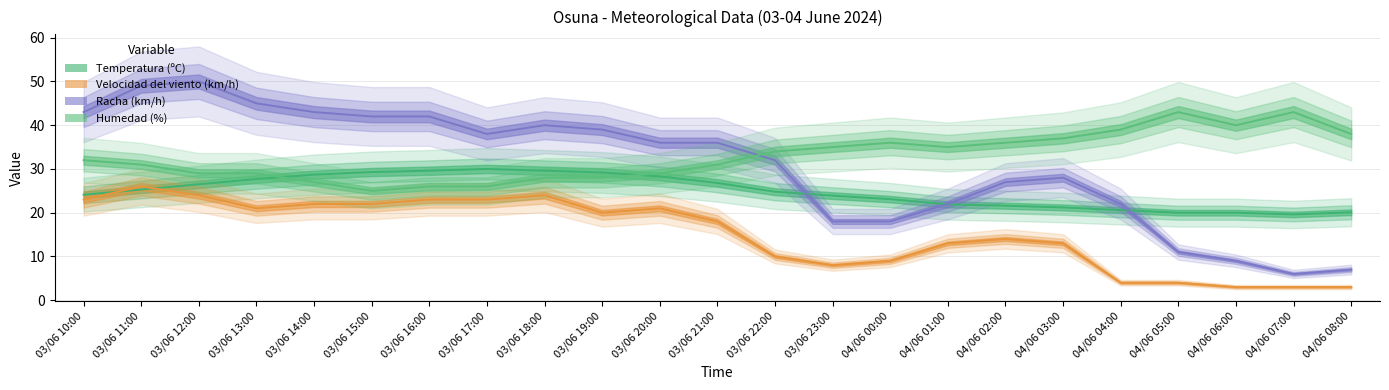

What is the label of the 14th point from the right?

03/06 19:00